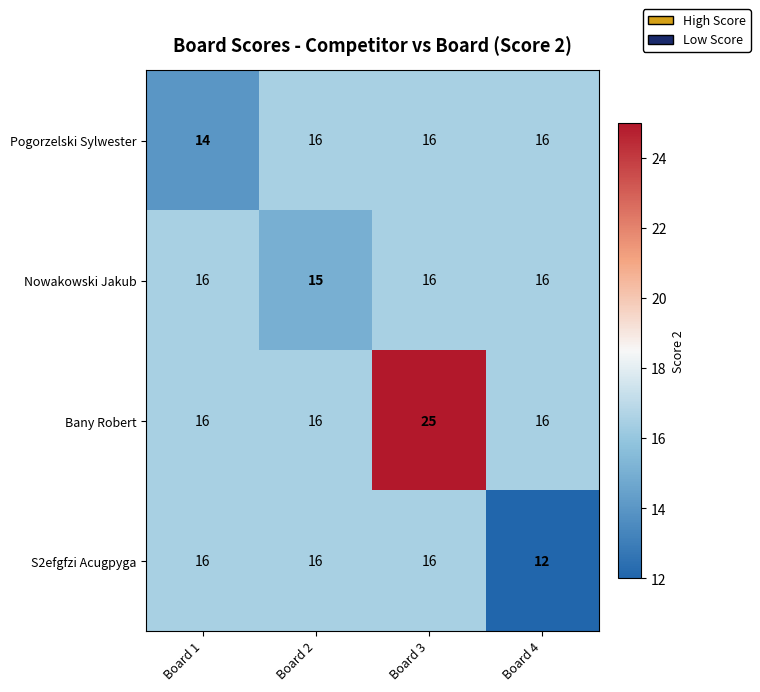

Count the number of data series in this chart.

4